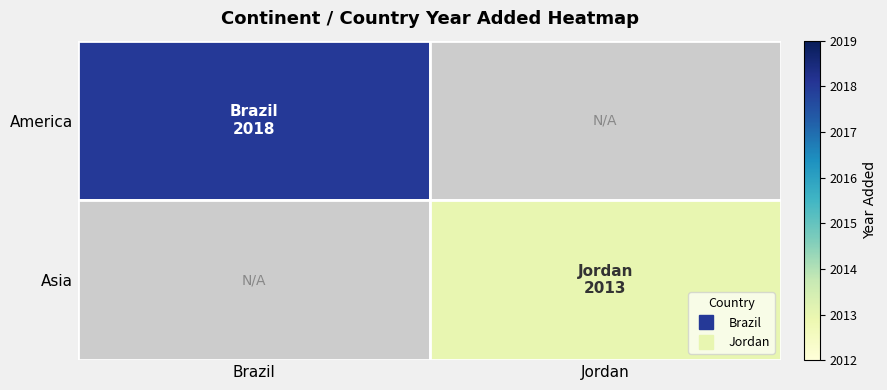

What is the difference between the maximum and minimum values?

7